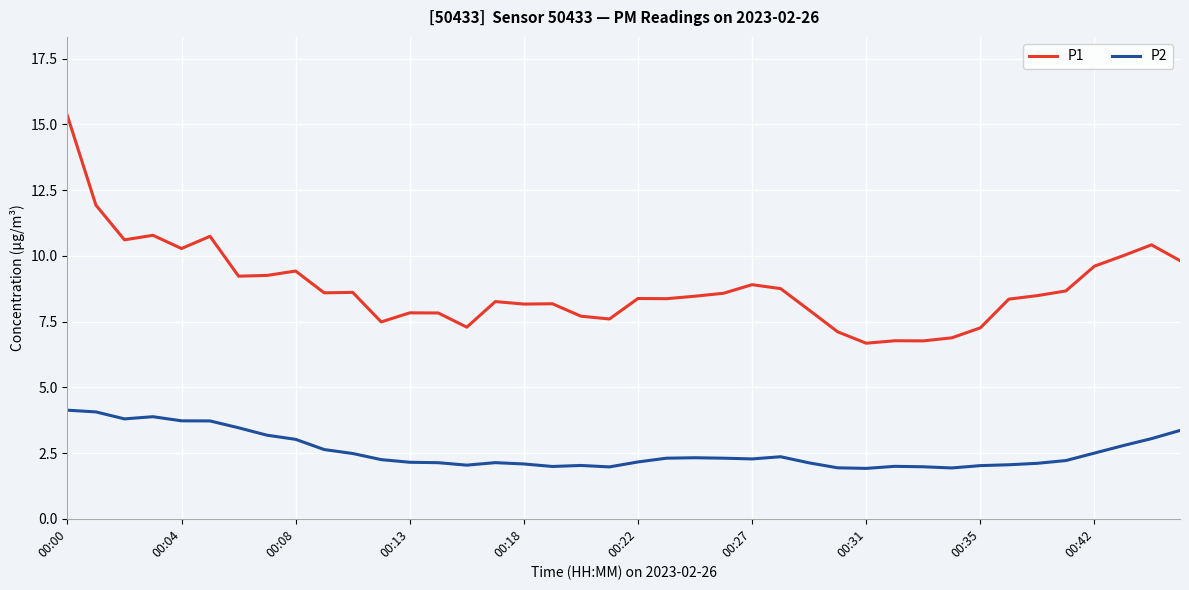

Which series has the largest total across all categories?

P1